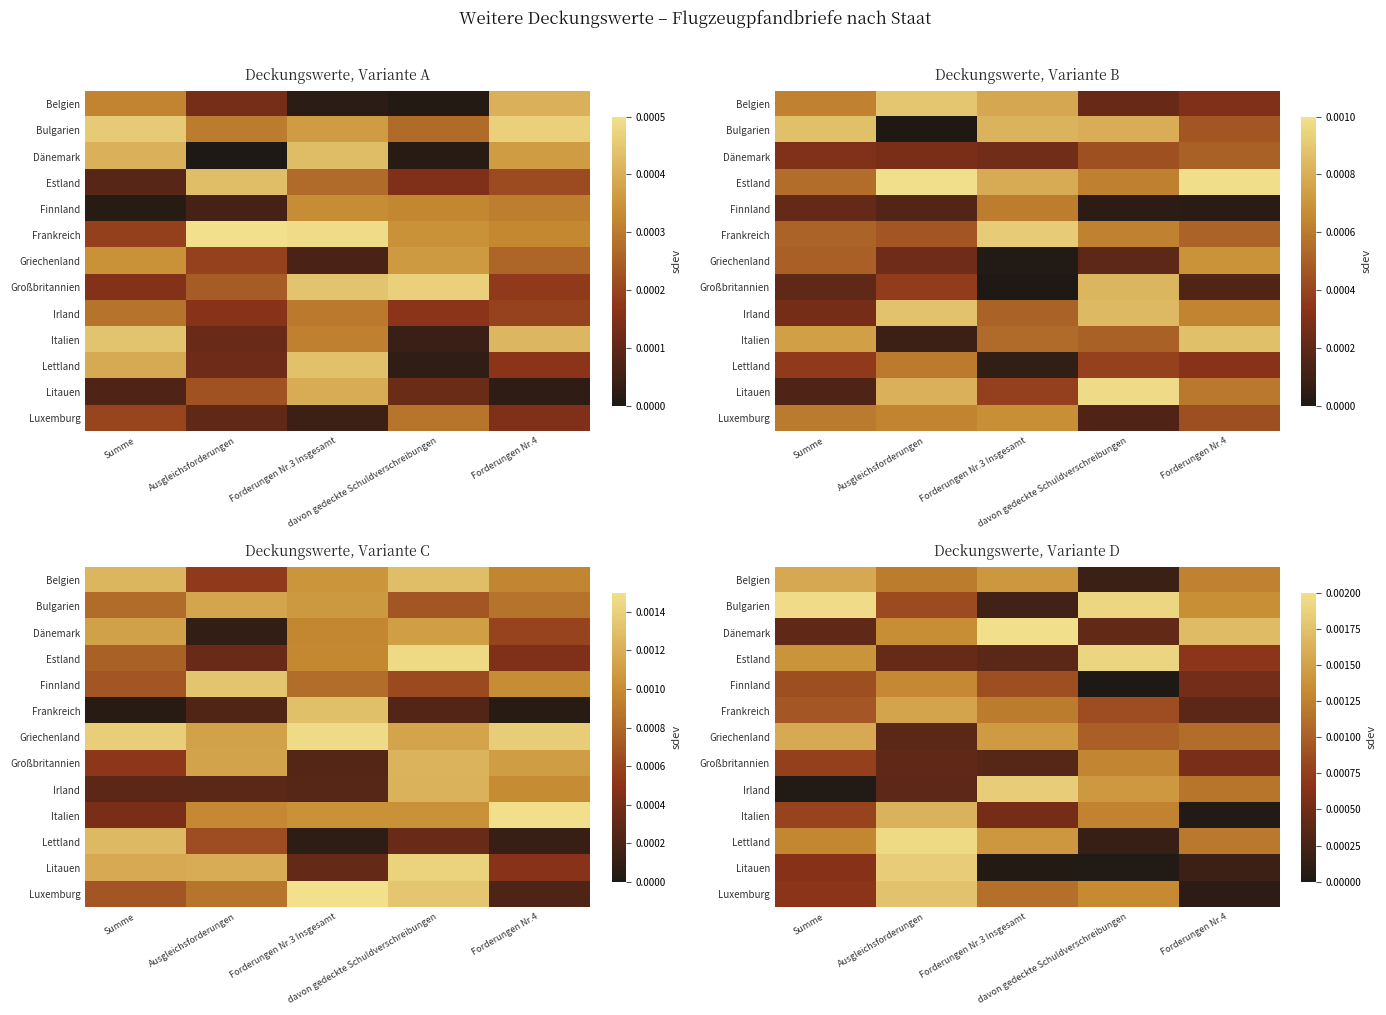

Rank the categories by Lettland value from lowest to highest.

davon gedeckte Schuldverschreibungen, Forderungen Nr.4, Summe, Forderungen Nr.3 Insgesamt, Ausgleichsforderungen